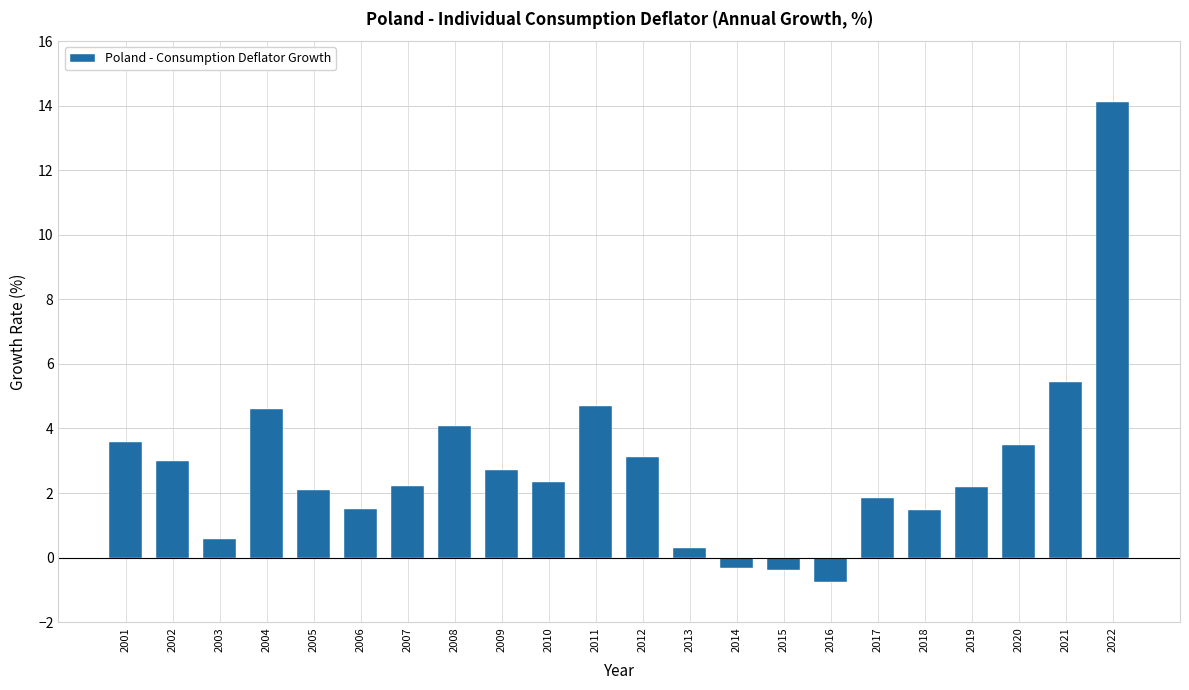

What is the smallest value displayed?

-0.8